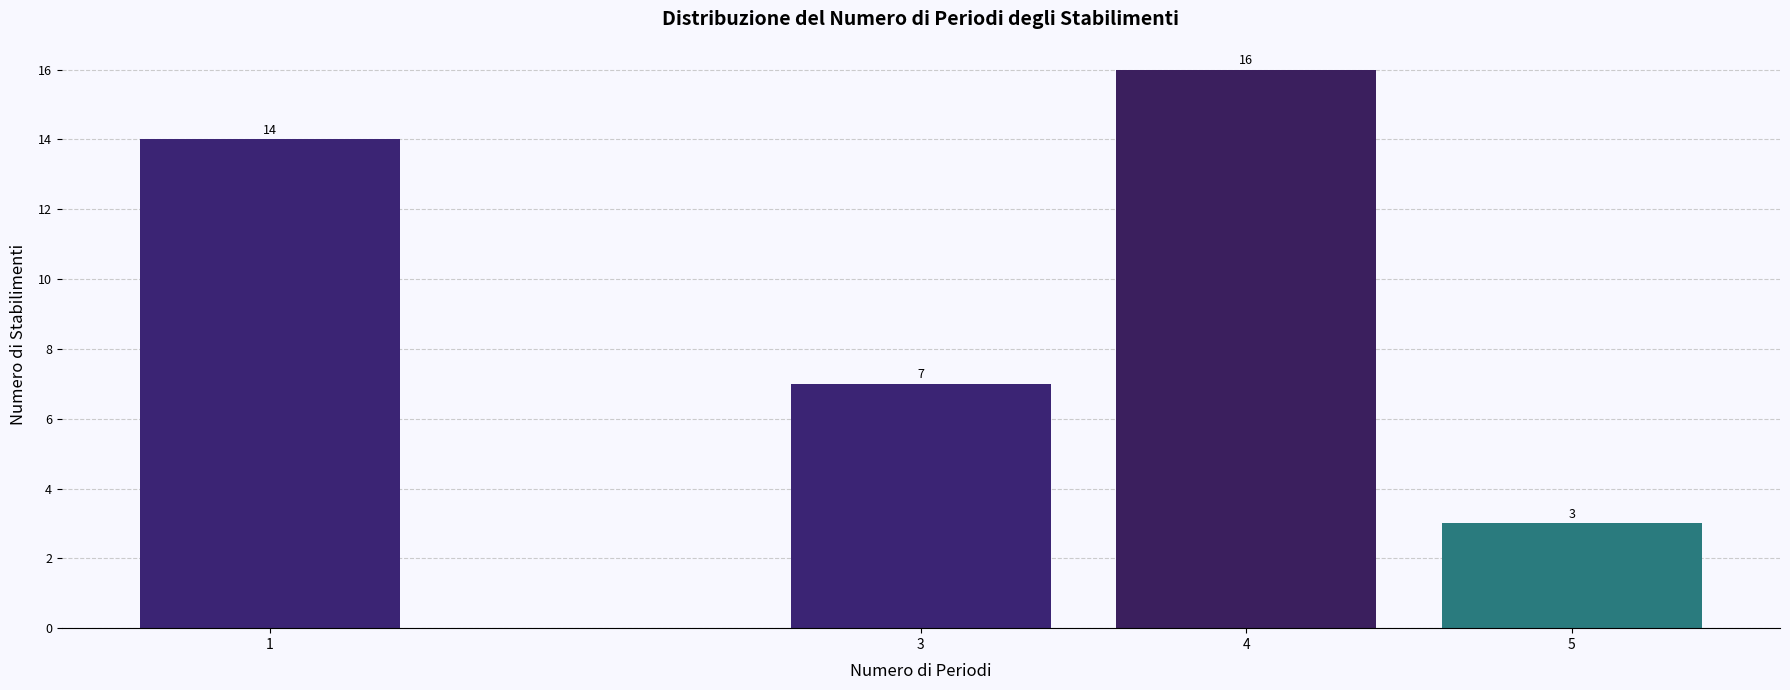

Reading left to right, transcribe all the data shown in this chart.

1=14	3=7	4=16	5=3